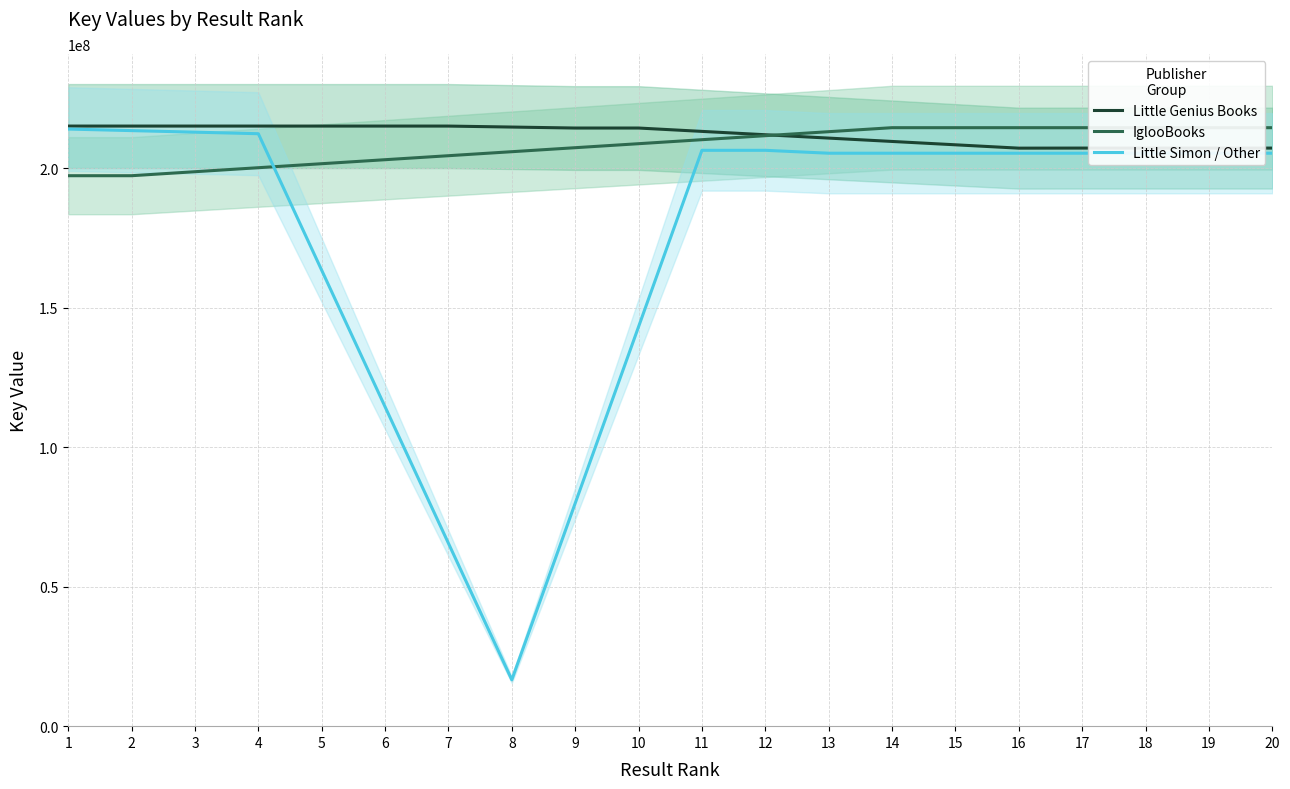

What is the difference between the IglooBooks values at 2 and 11?

12915528.8